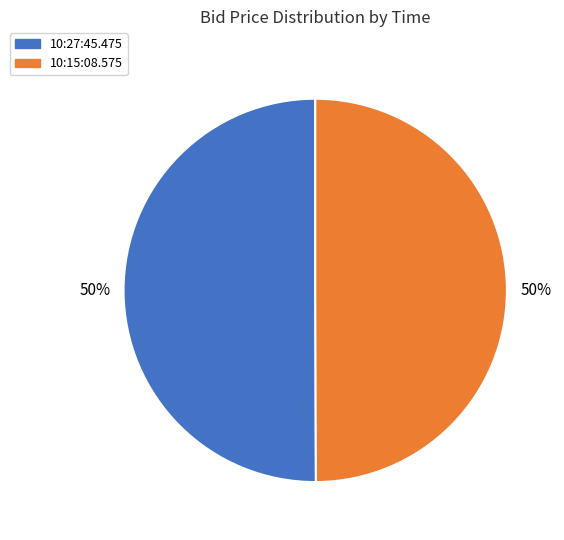

True or false: 10:27:45.475 accounts for 44% of the total.

False